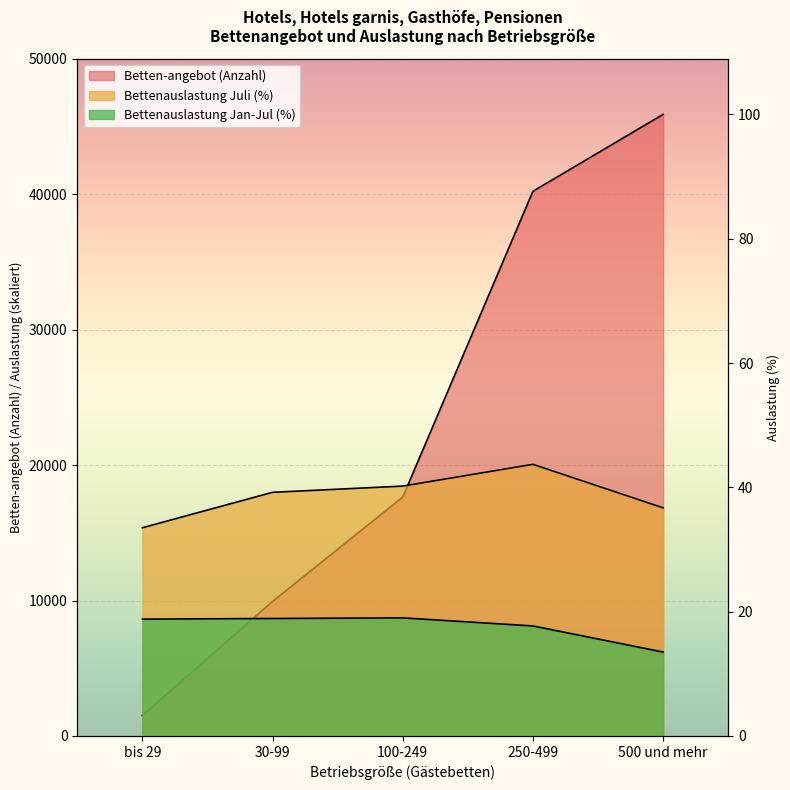

What is the difference between the Durchschnittliche Bettenauslastung (Juli) values at 30-99 and 100-249?

458.9